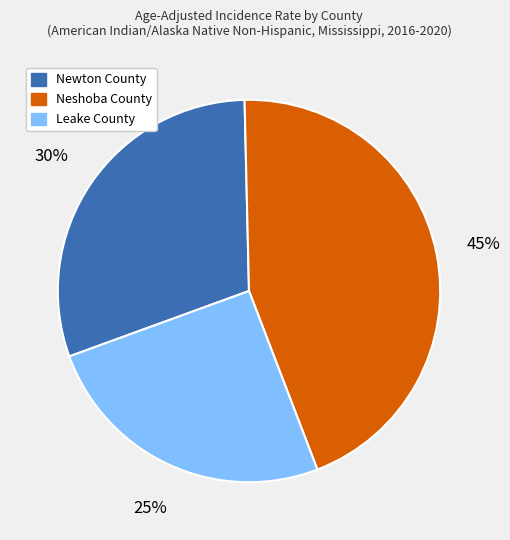

To the nearest percent, what is the combined percentage of Neshoba County and Newton County?

75%